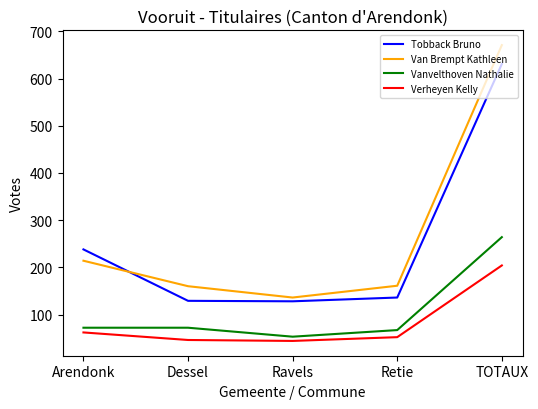

What is the difference between the Verheyen Kelly values at Ravels and Arendonk?

18